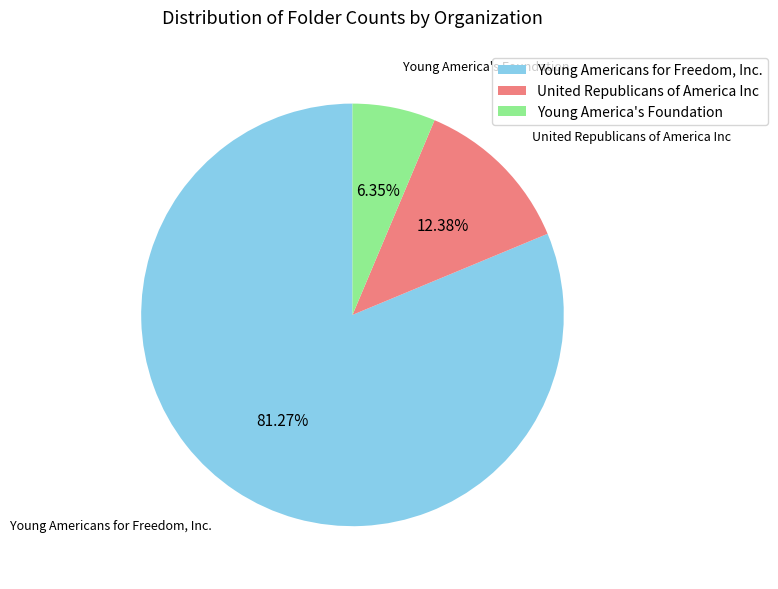

To the nearest percent, what is the difference between the largest and smallest slice percentages?

75%